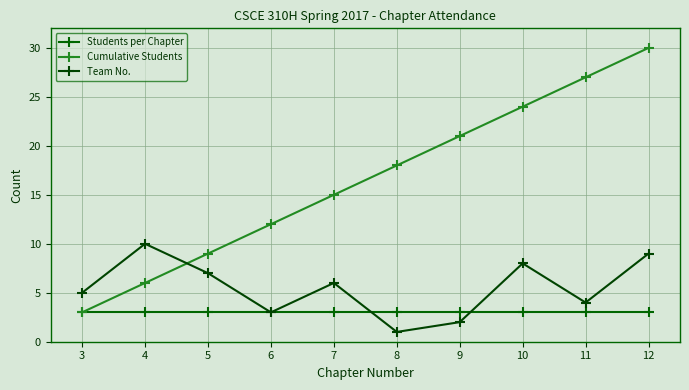

What is the difference between the Cumulative Students values at 3 and 10?

21